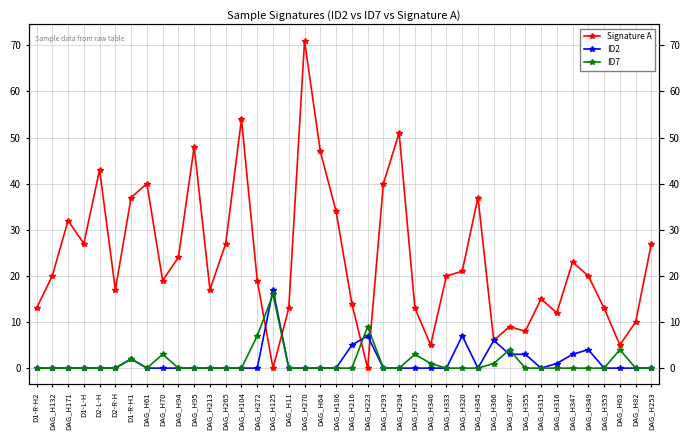

What is the difference between the highest and lowest values at D1-R-H2?

13